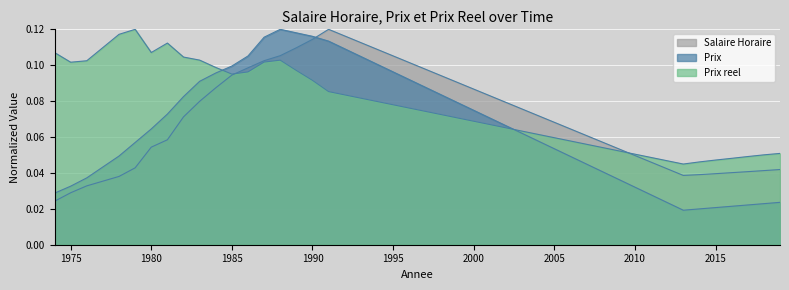

Between which two adjacent categories do Salaire Horaire and Prix first intersect?

1990 and 1991